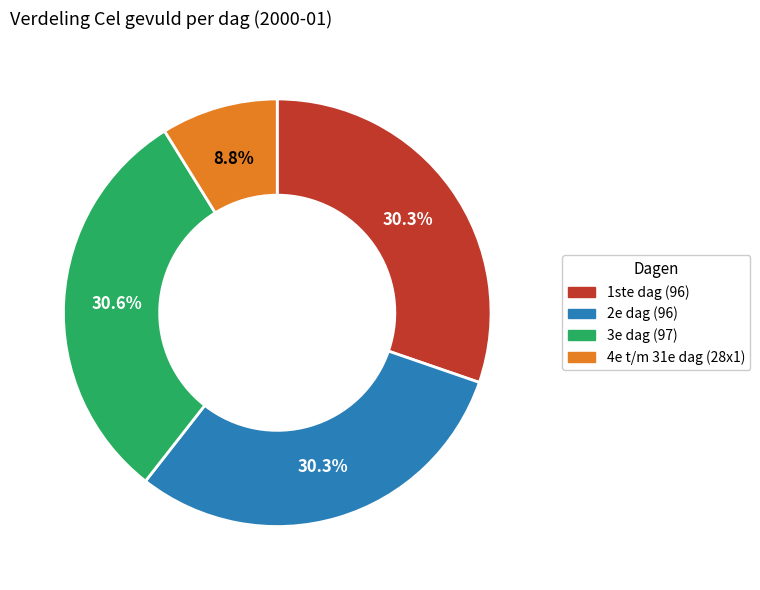

Is there a majority slice in this chart?

No